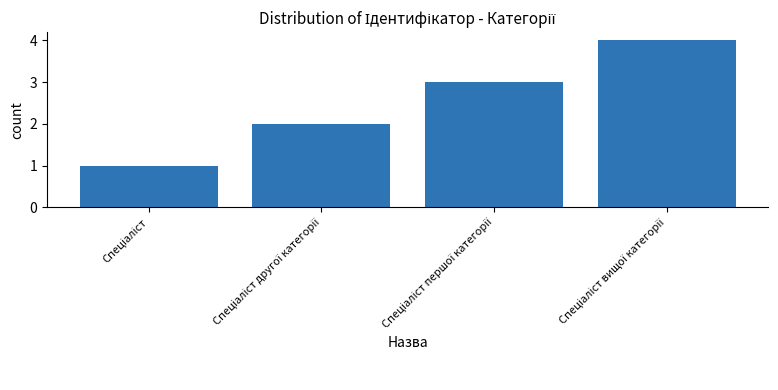

How many bars are there in total?

4